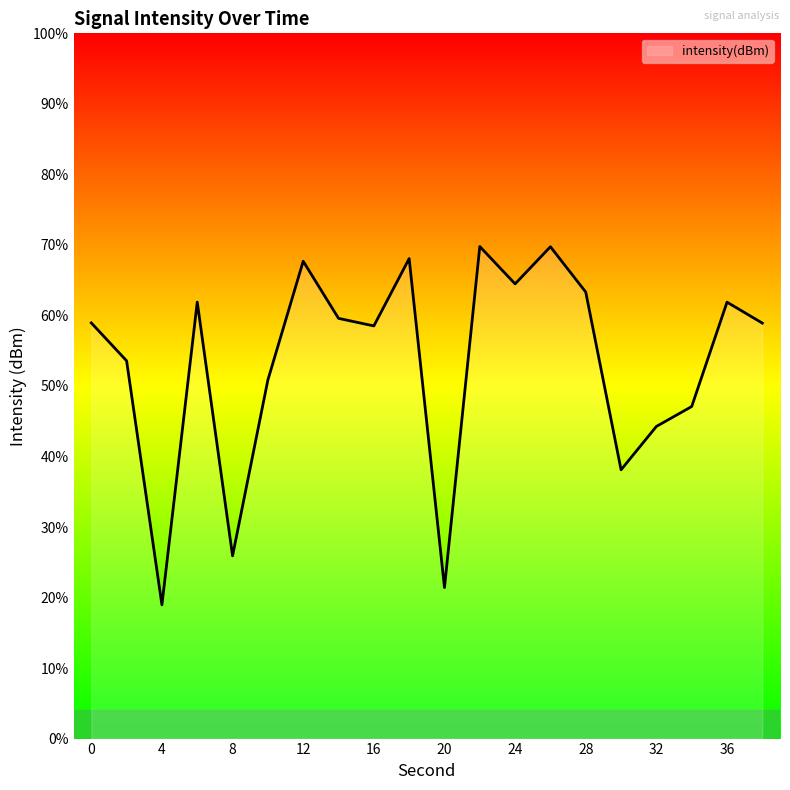

How many interior local peaks (higher than both neighbors) does the data have?

6